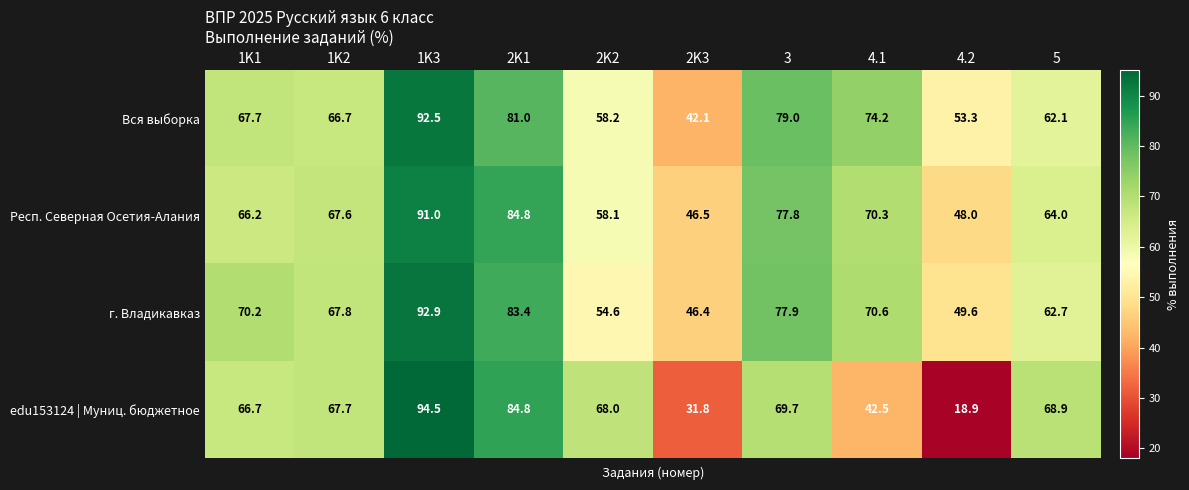

True or false: г. Владикавказ has a value of 54.6 at 2K2.

True